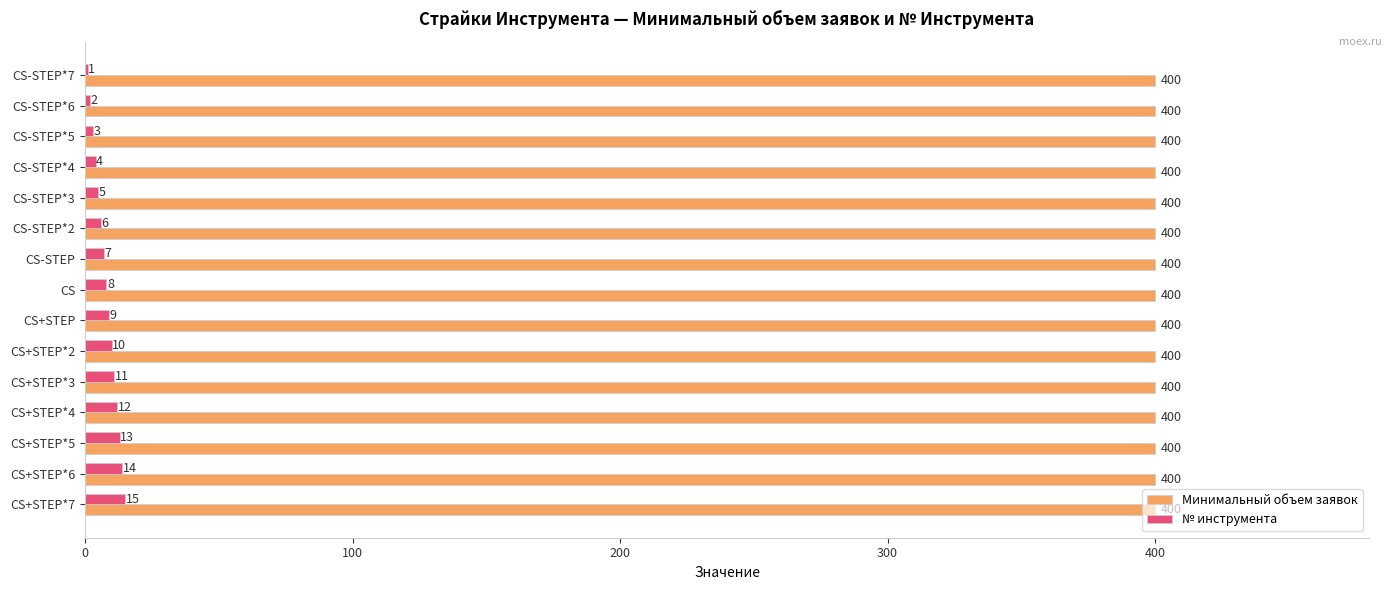

What is the maximum value for Минимальный объем заявок?

400